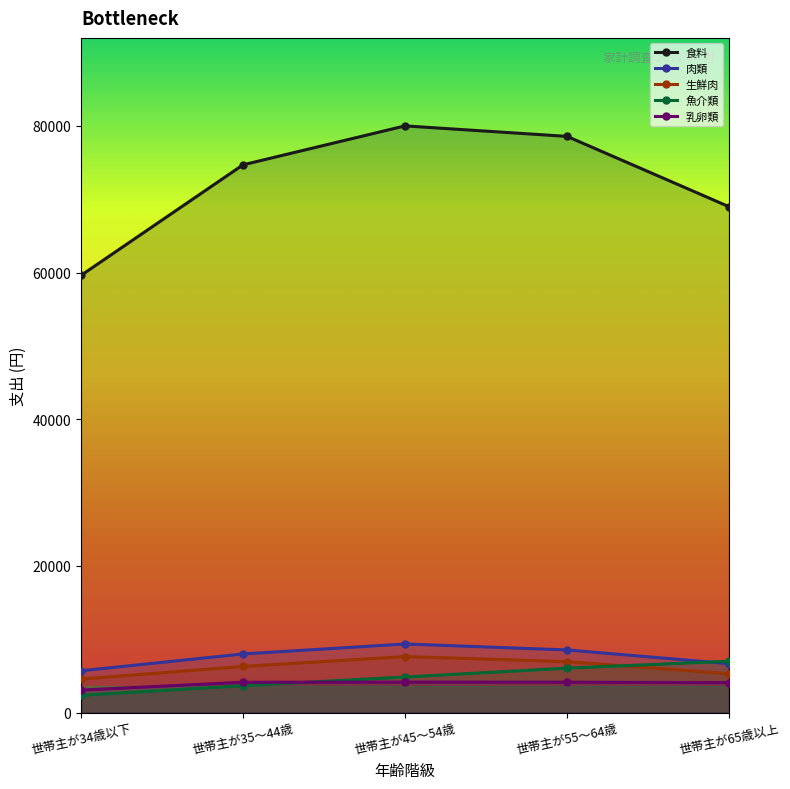

What is the minimum value for 食料?

59608